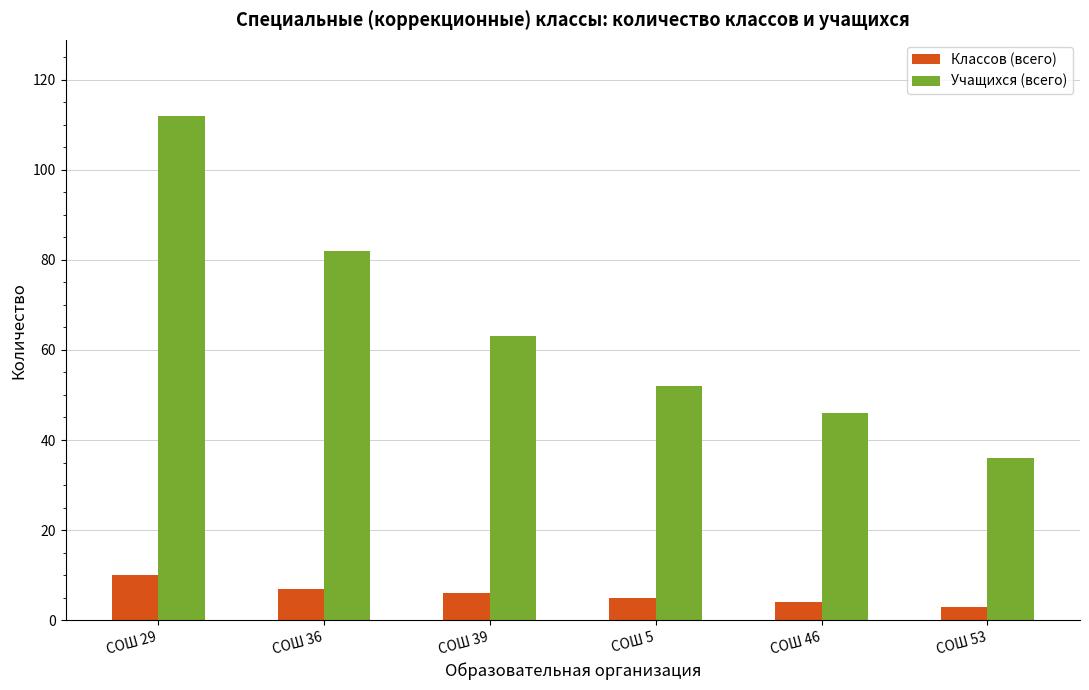

What is the spread (max minus min) of values at СОШ 53?

33